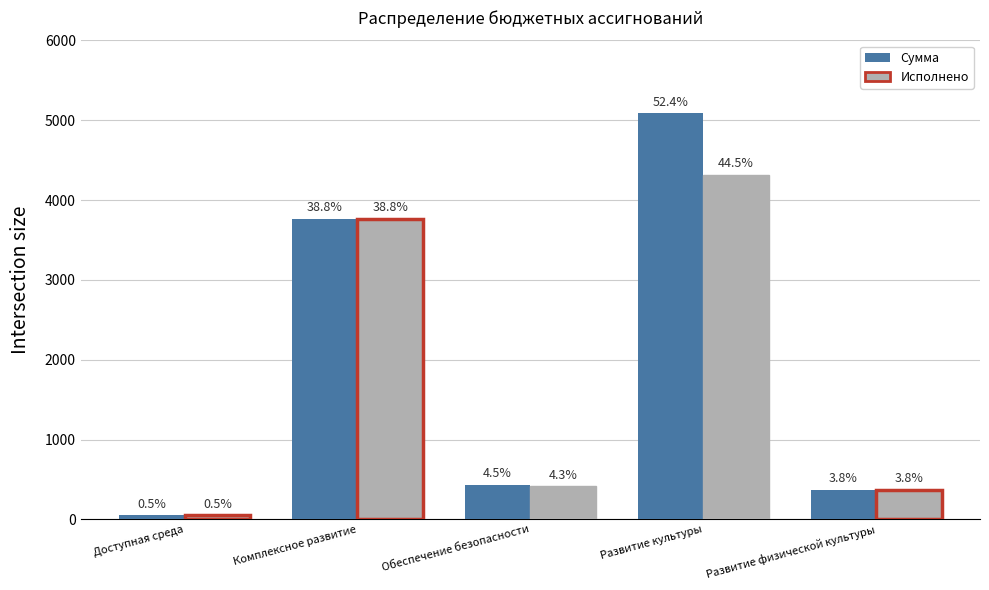

How many bars are there in each group?

2